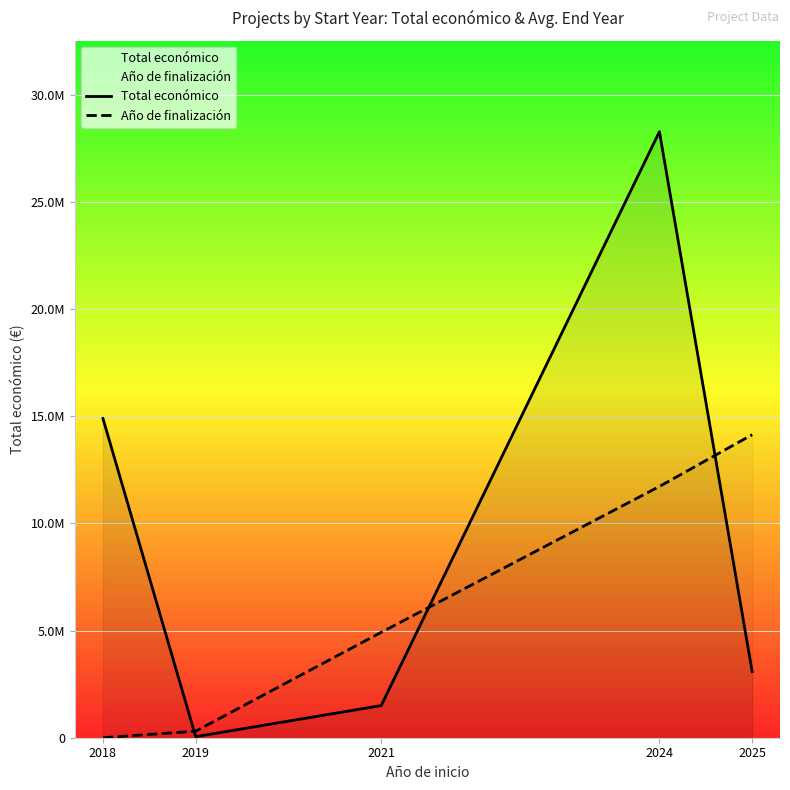

What is the difference between the maximum and second lowest values in the Año de finalización series?

13827553.5